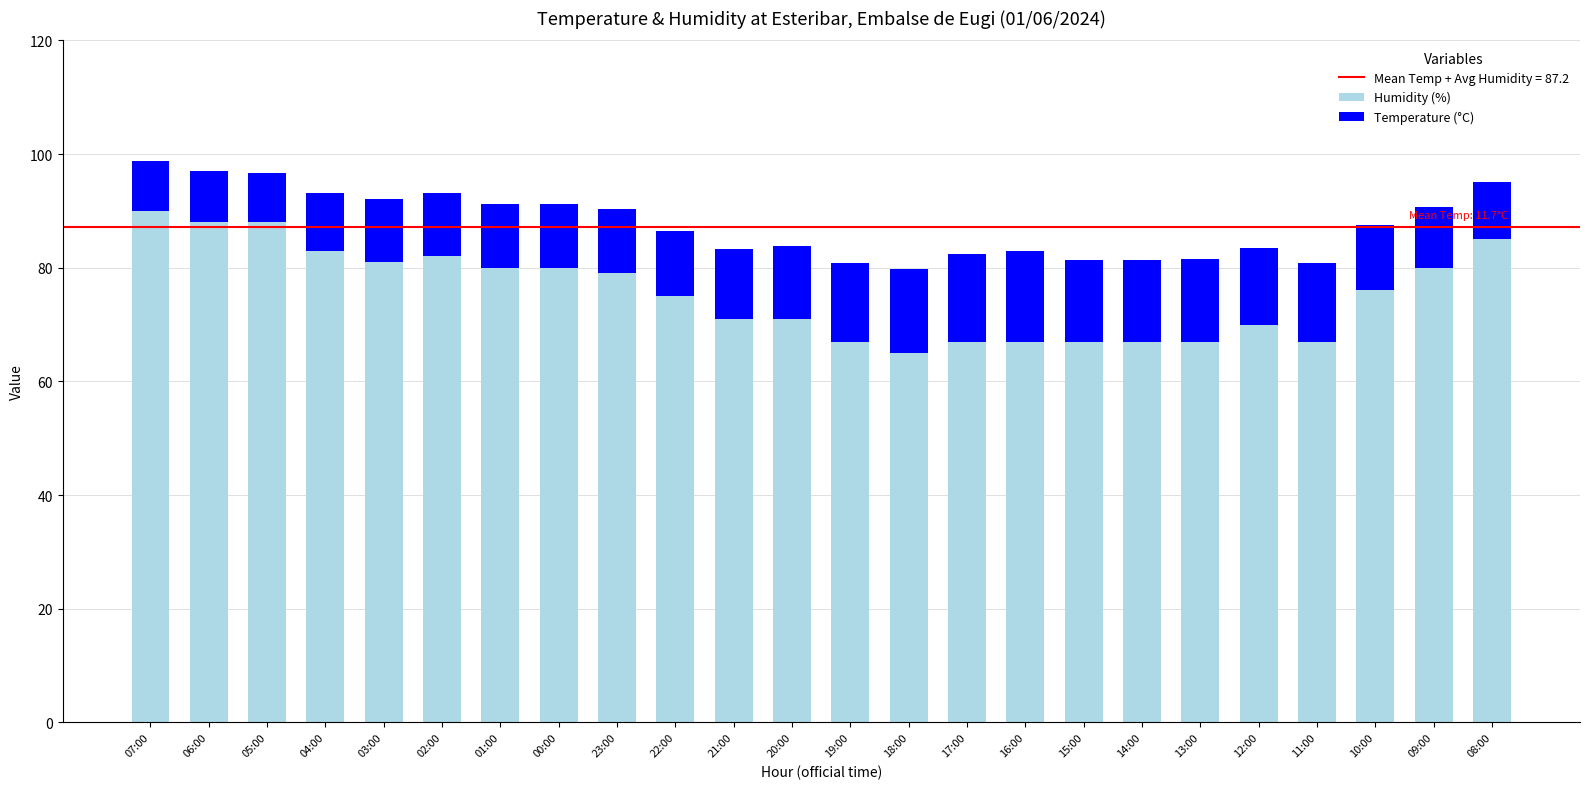

True or false: Humidity (%) has a value of 81.0 at 03:00.

True